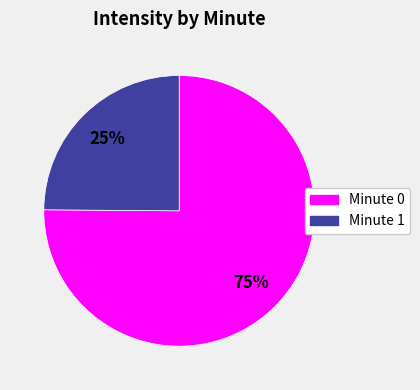

Is there a majority slice in this chart?

Yes